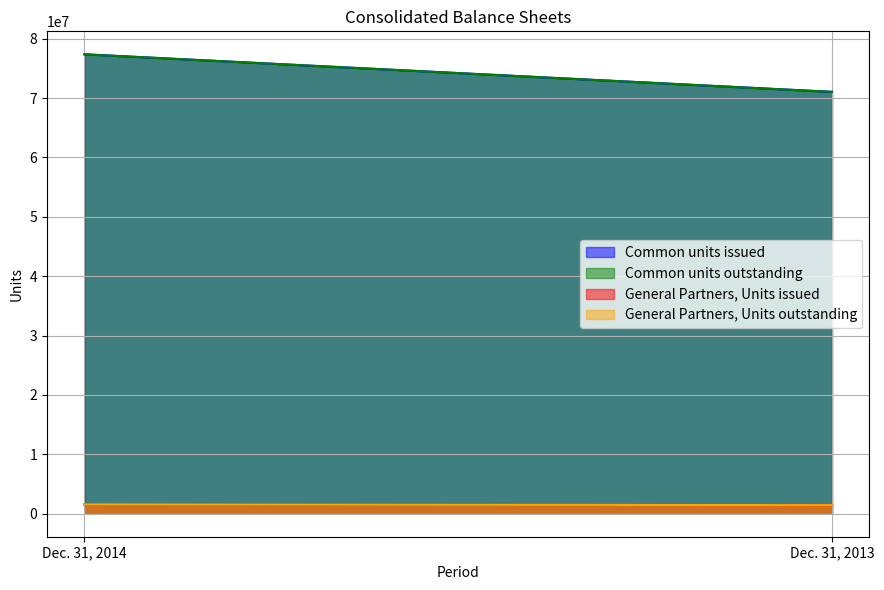

What is the spread (max minus min) of values at Dec. 31, 2014?

75780400